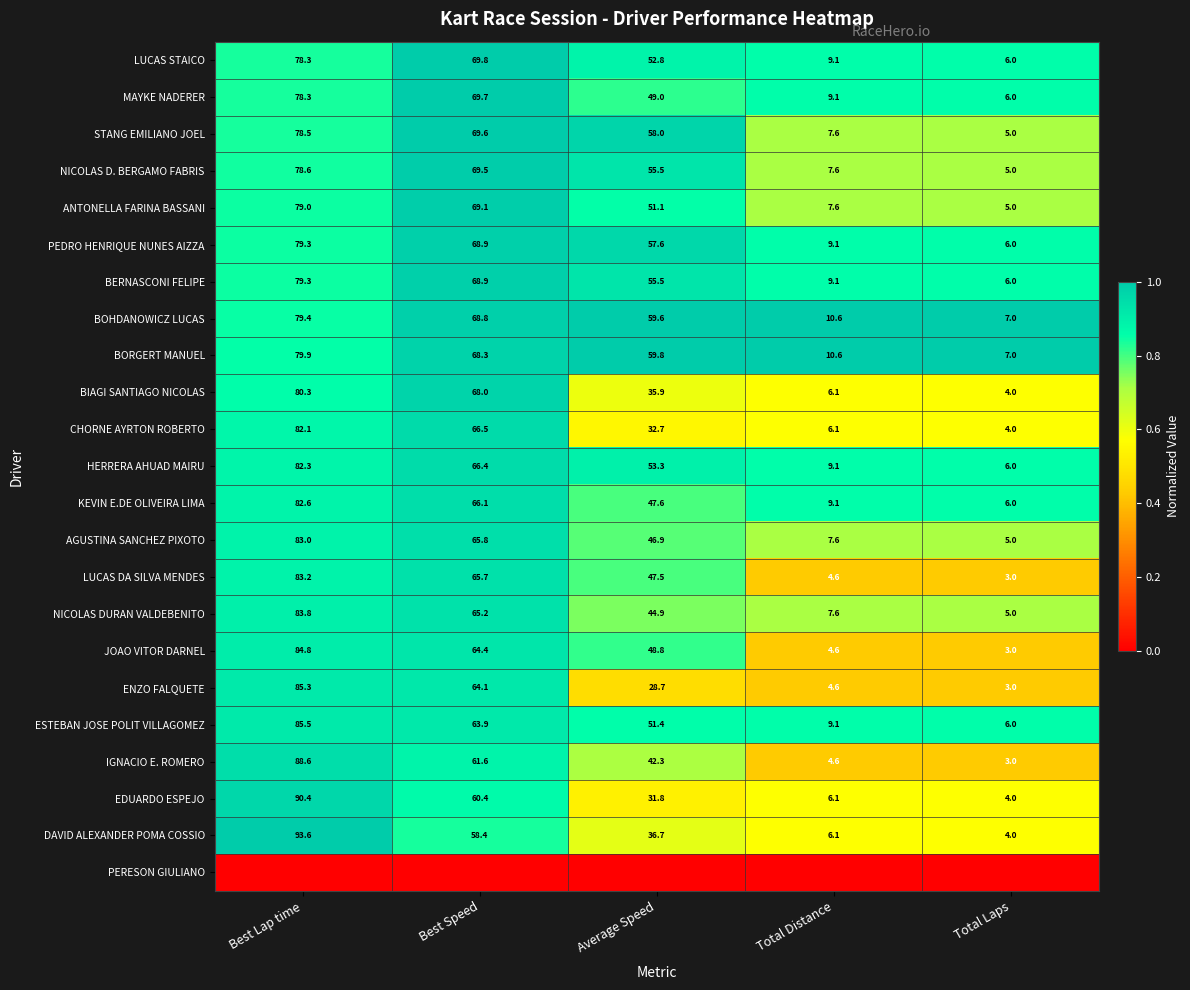

True or false: BIAGI SANTIAGO NICOLAS has a value of 9.1 at Total Distance.

False